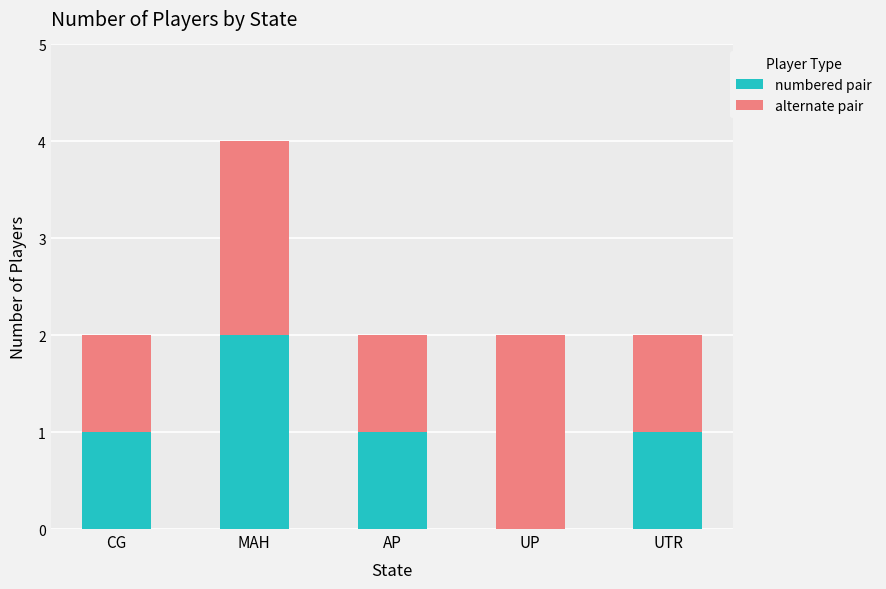

What is the sum of all numbered pair values?

5